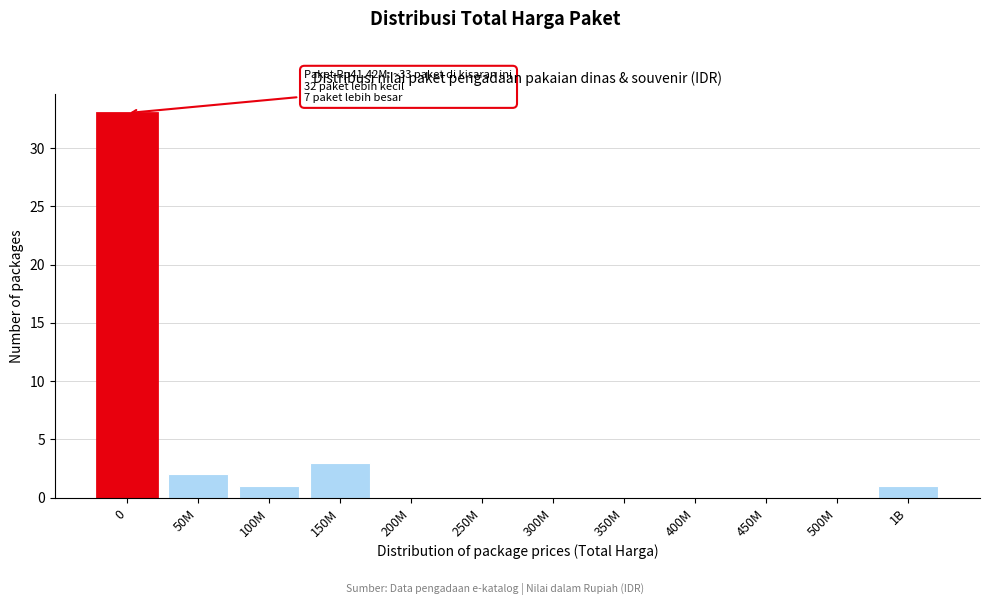

Reading right to left, transcribe all the data shown in this chart.

1B=1	500M=0	450M=0	400M=0	350M=0	300M=0	250M=0	200M=0	150M=3	100M=1	50M=2	0=33